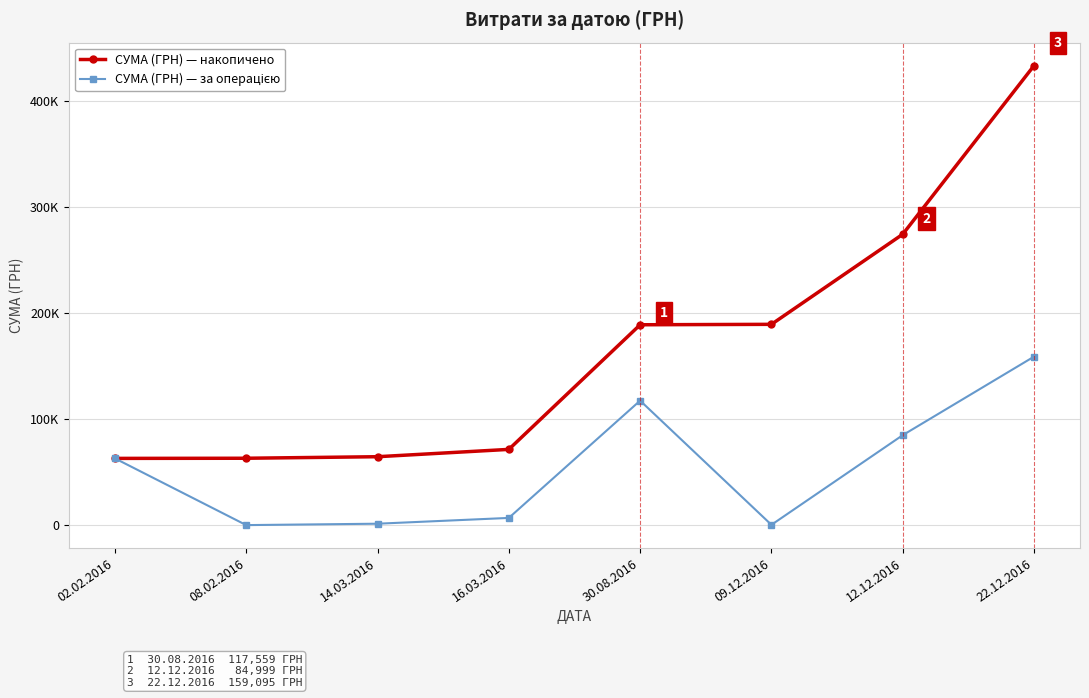

True or false: СУМА (ГРН) — за операцією has a value of 410.0 at 09.12.2016.

True